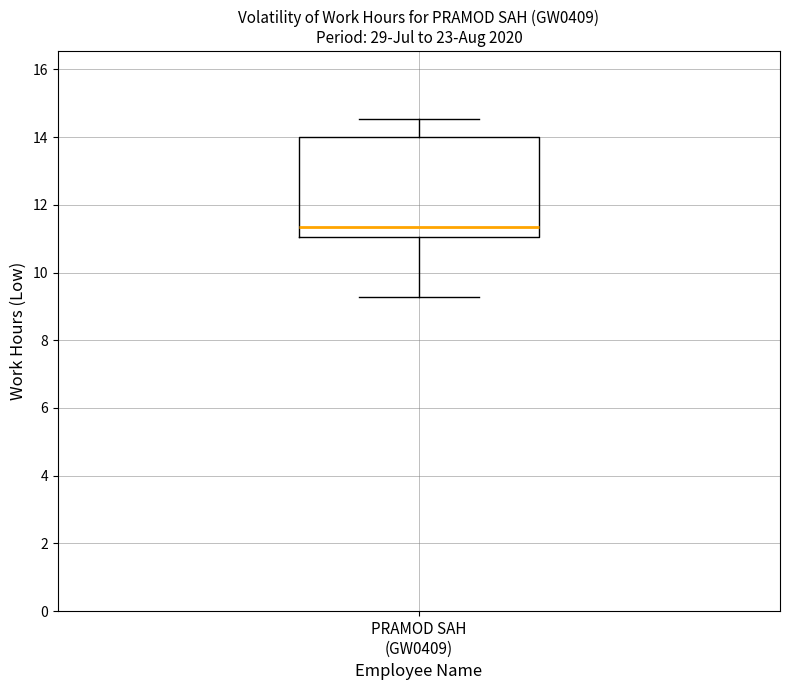

Where is the lower edge of the box for PRAMOD SAH (GW0409) on the y-axis? The values are not printed on the chart, so give them approximately, as read against the axis.

11.0